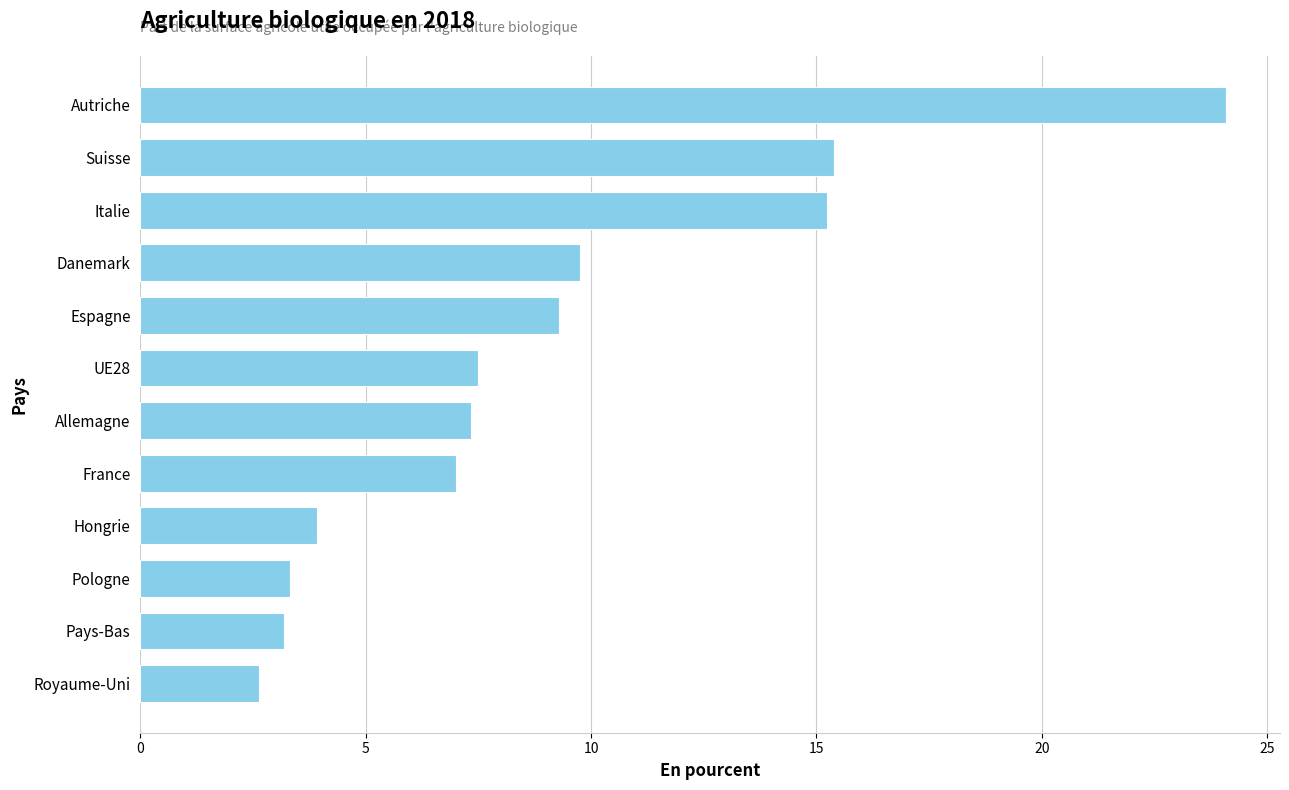

How many data points does each series have?

12